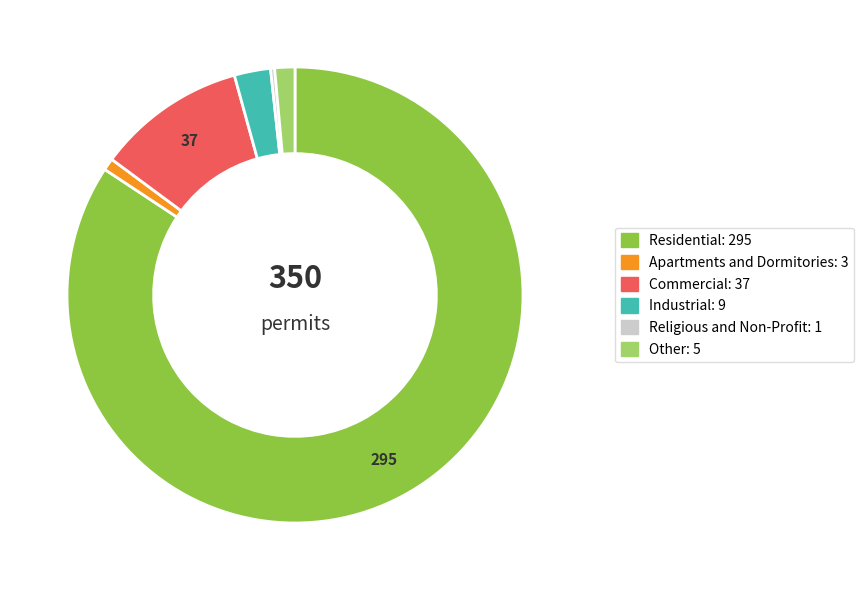

Does Residential account for over 50% of the chart?

Yes